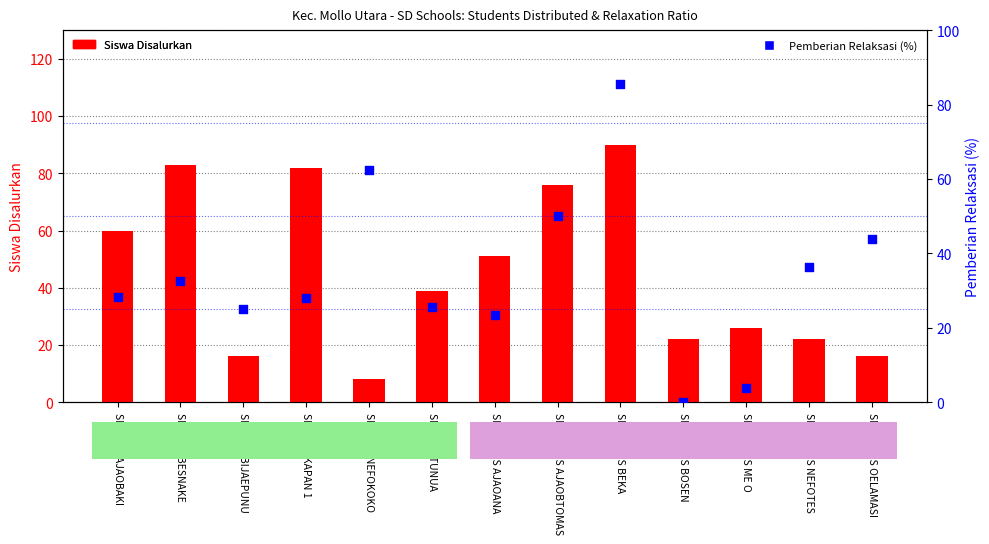

What is the total value across all series at SD GMIT AJAOBAKI?

88.3